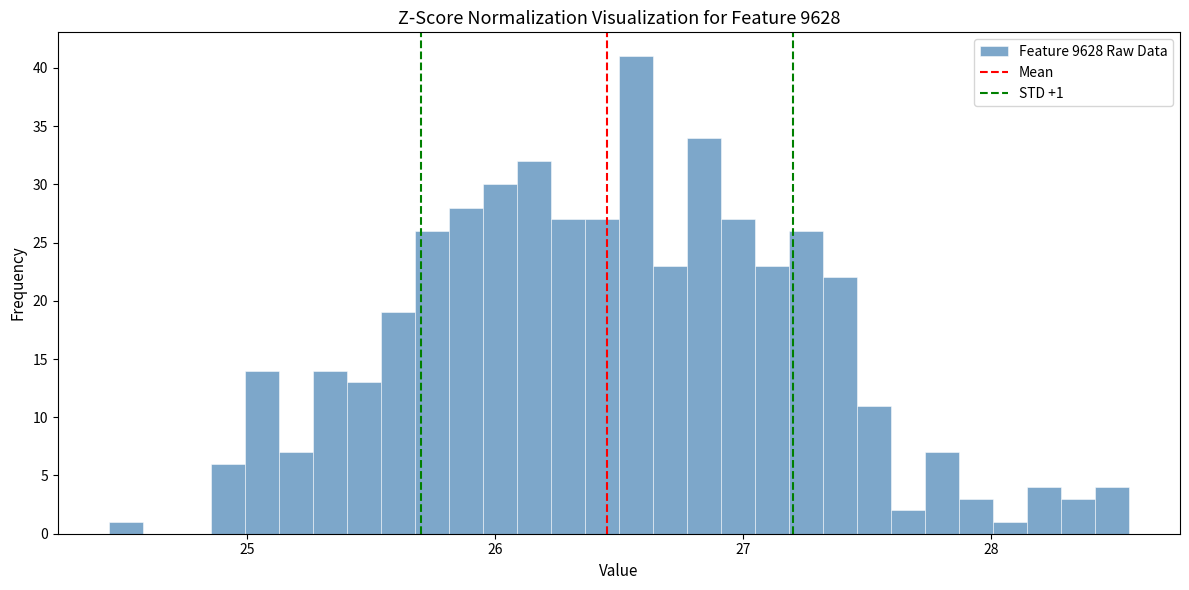

Around what value on the x-axis is the tallest bar? Give the approximate position of its centre, as read against the axis.

26.6